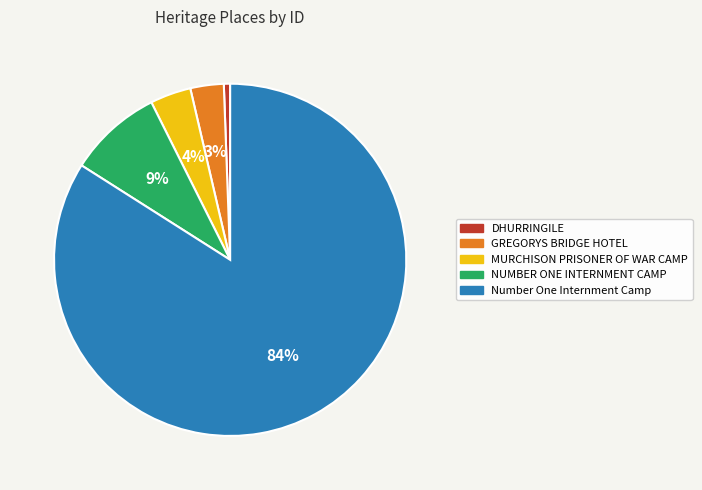

What percentage is the GREGORYS BRIDGE HOTEL slice, to the nearest percent?

3%